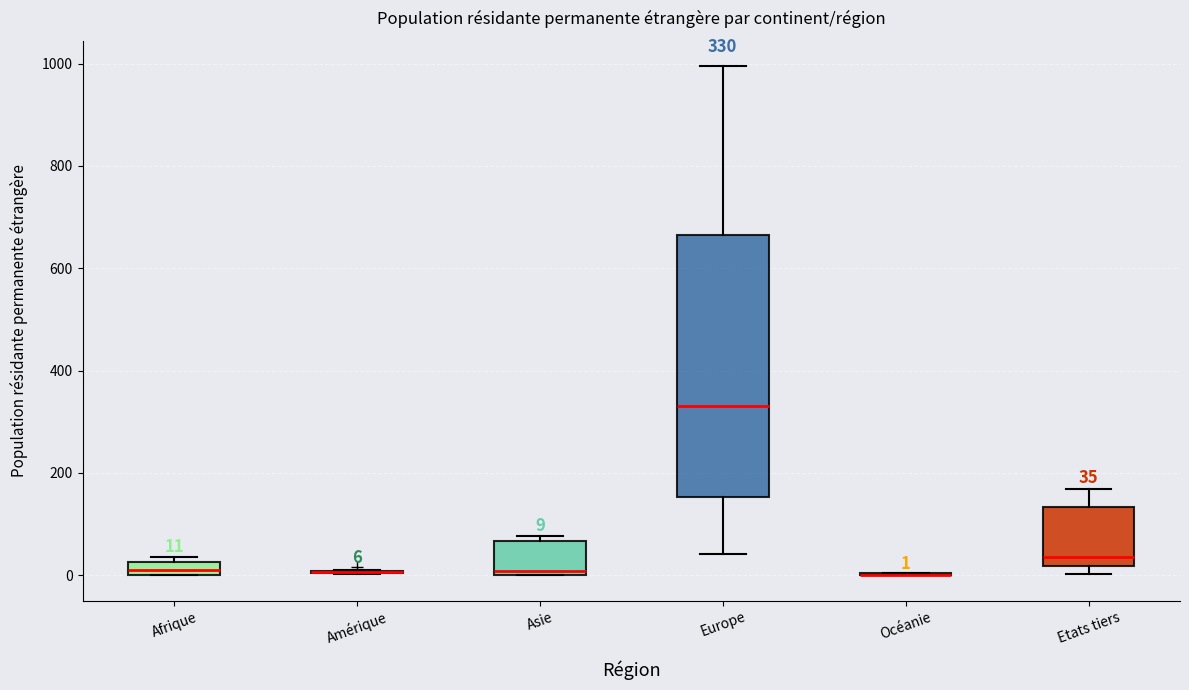

Comparing the boxes themselves (not the whiskers), which one is the tallest?

Europe